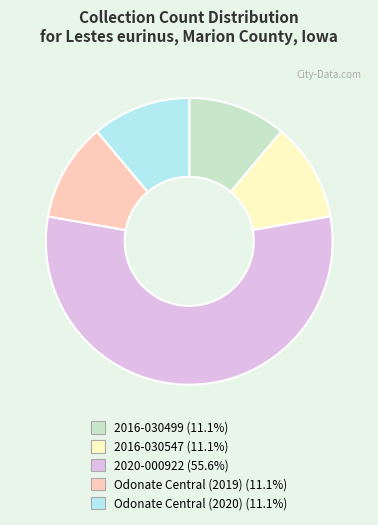

Which slice is the largest?

2020-000922